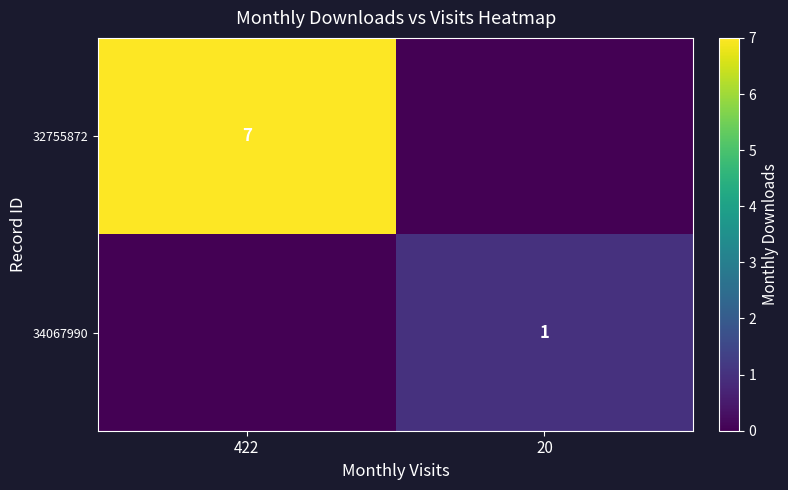

Between 20 and 422, which is larger?

422